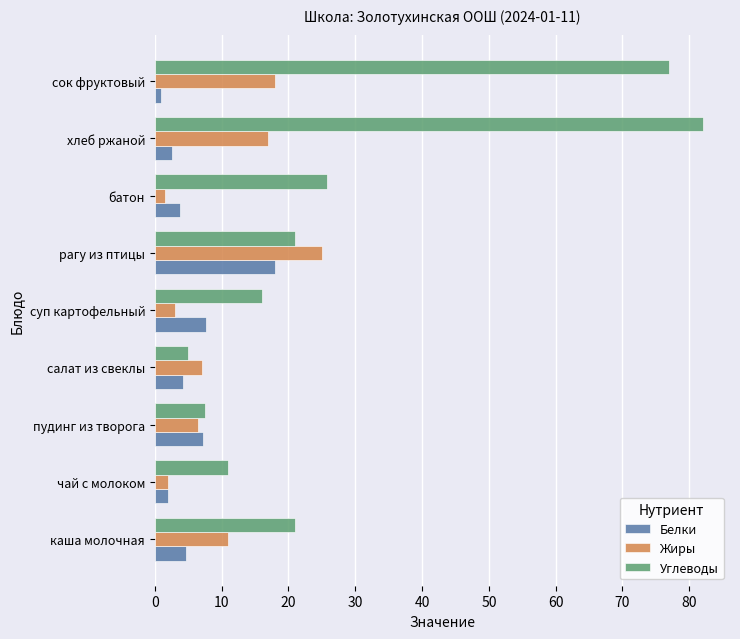

Is it true that Жиры equals 6.0 at каша молочная?

False